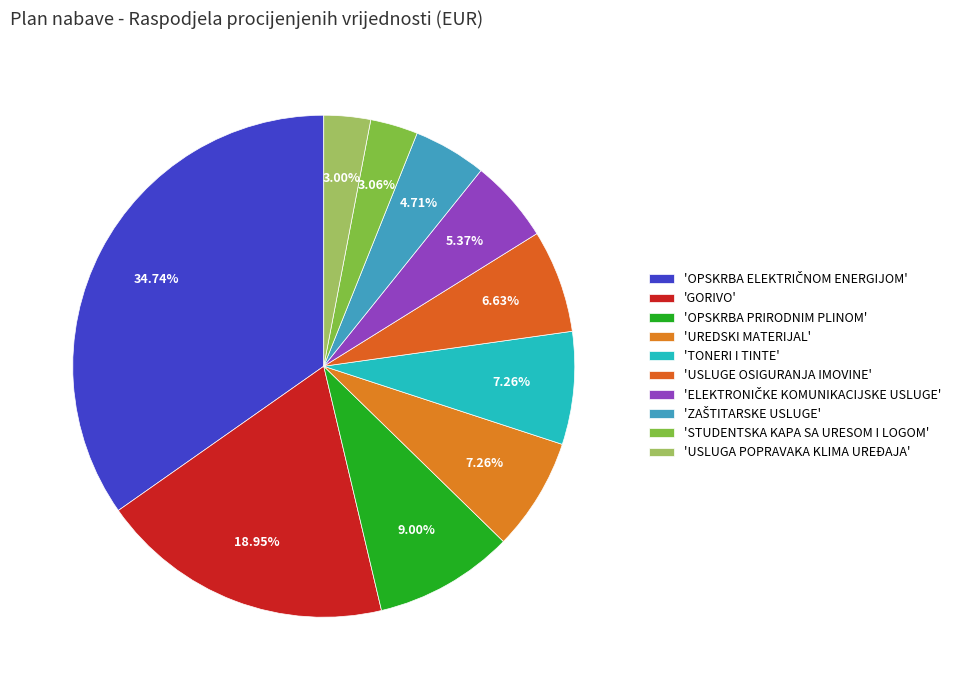

Count the number of slices in the pie.

10